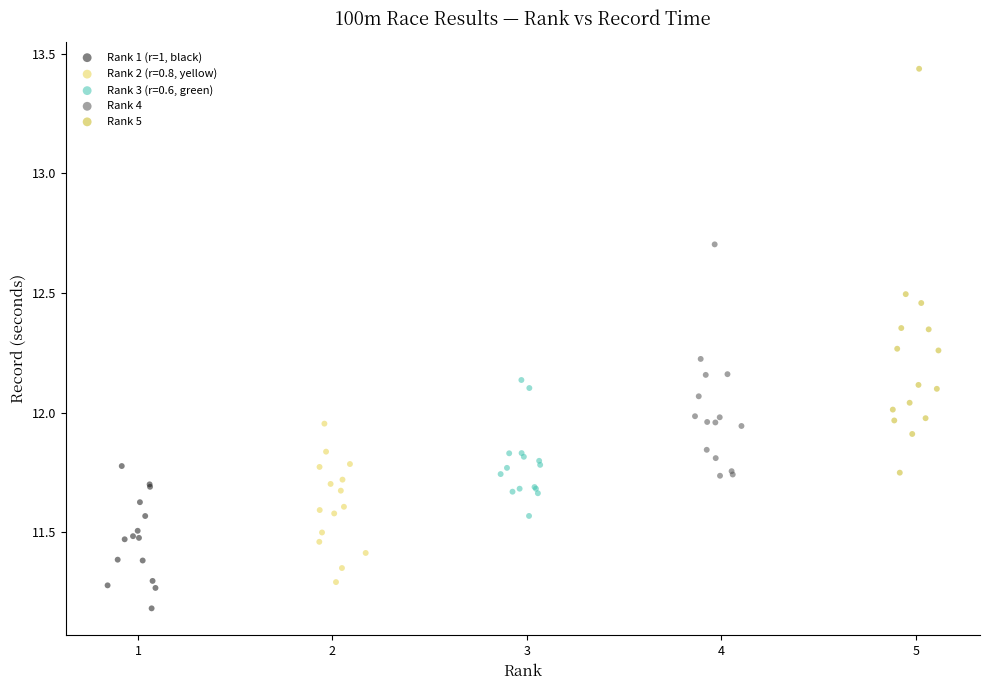

Which series has the largest Y range (max minus min)?

Rank 5